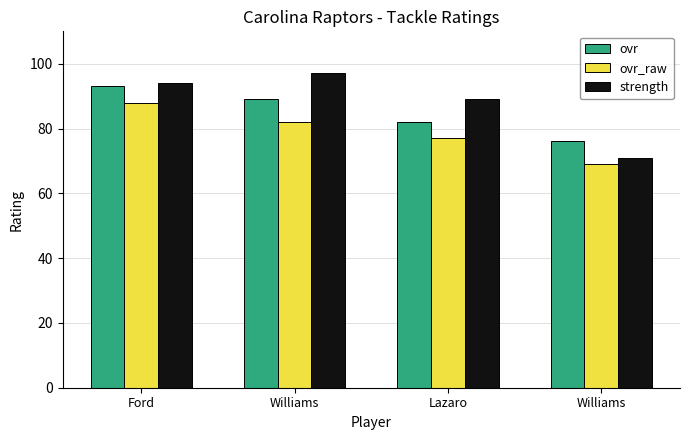

Reading left to right, list all the values displayed in this chart.

ovr: 93	89	82	76
ovr_raw: 88	82	77	69
strength: 94	97	89	71